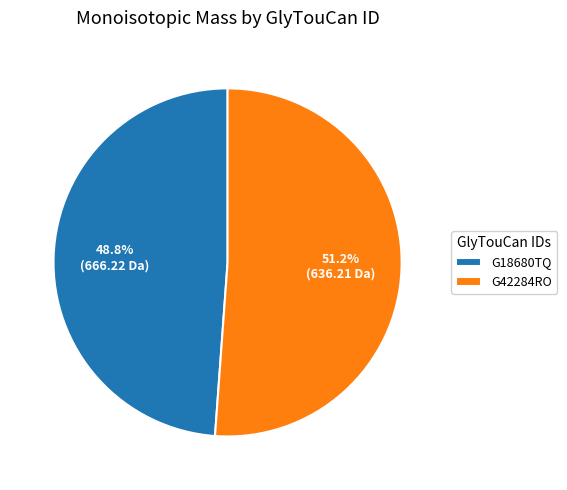

Which category accounts for the majority?

G42284RO